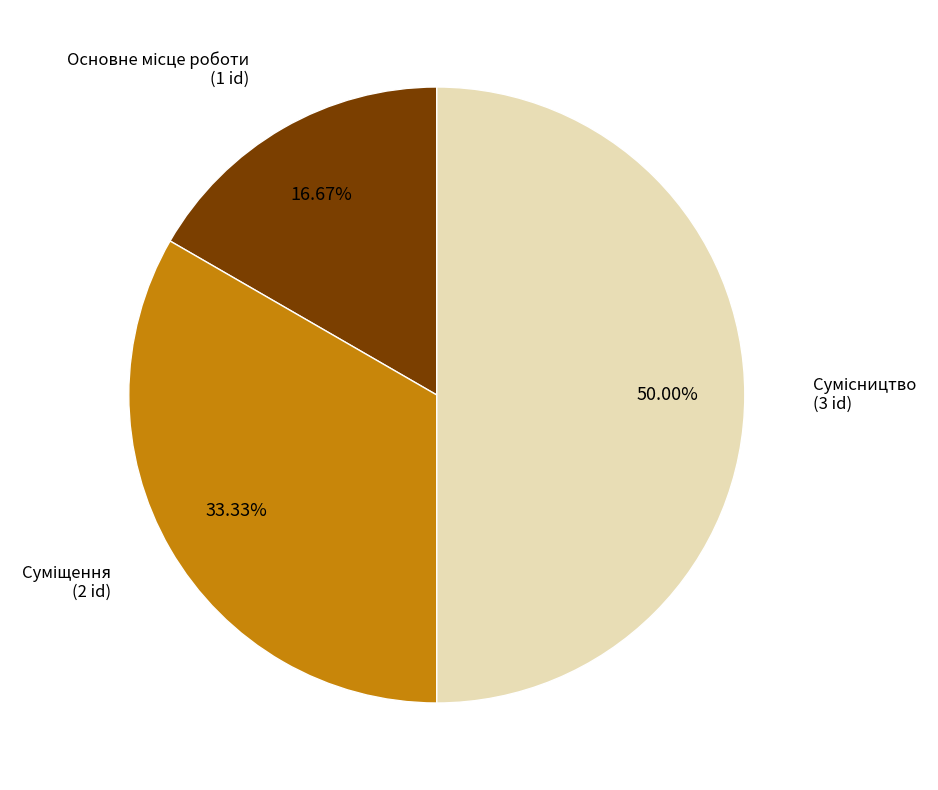

Count the number of slices in the pie.

3